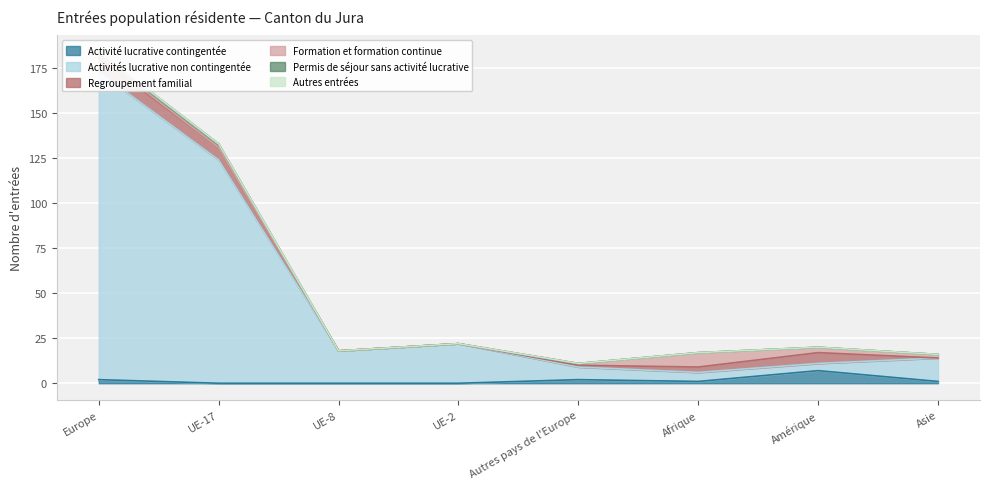

Rank the series at Europe from lowest to highest value.

Autres entrées, Formation et formation continue, Activité lucrative contingentée, Permis de séjour sans activité lucrative, Regroupement familial, Activités lucrative non contingentée